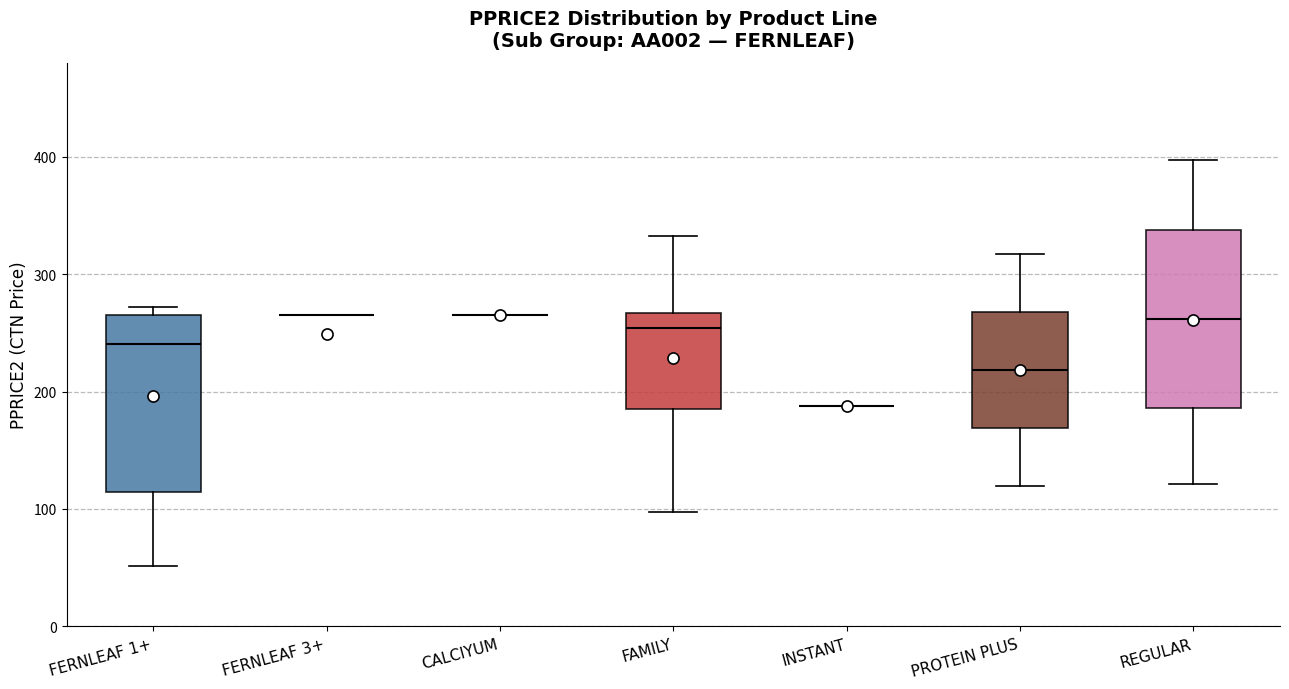

Reading left to right, transcribe this box plot: for each box, give where its median line is, the range the box spans, and where its two whiskers end, as read against the y-axis. The values are not printed on the chart, so give them approximately, as read against the axis.

FERNLEAF 1+: median 240, box 110 to 260, whiskers 50 to 270
FERNLEAF 3+: box collapsed to a line at 260, whiskers 260 to 260
CALCIYUM: box collapsed to a line at 260, whiskers 260 to 260
FAMILY: median 250, box 190 to 270, whiskers 100 to 330
INSTANT: box collapsed to a line at 190, whiskers 190 to 190
PROTEIN PLUS: median 220, box 170 to 270, whiskers 120 to 320
REGULAR: median 260, box 190 to 340, whiskers 120 to 400